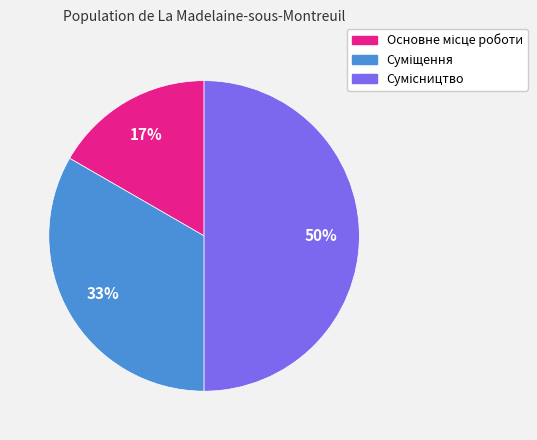

To the nearest percent, what is the difference between the largest and smallest slice percentages?

33%